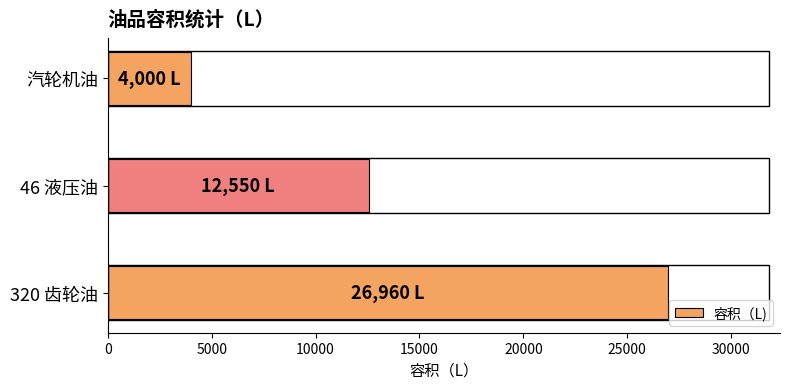

Are the bars grouped side by side (vs. stacked)?

No